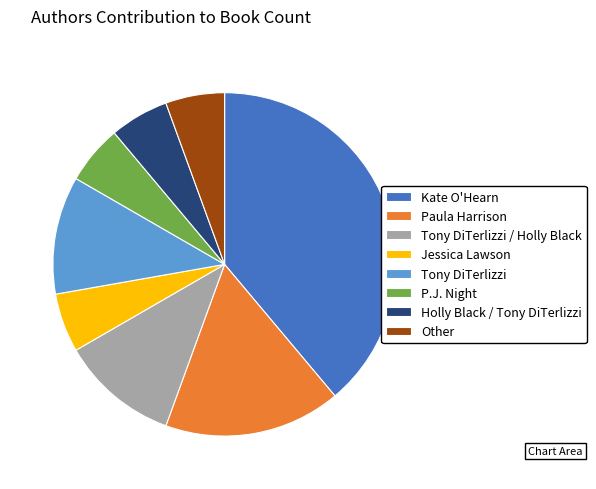

Combined, do Other and Paula Harrison account for over 50%?

No